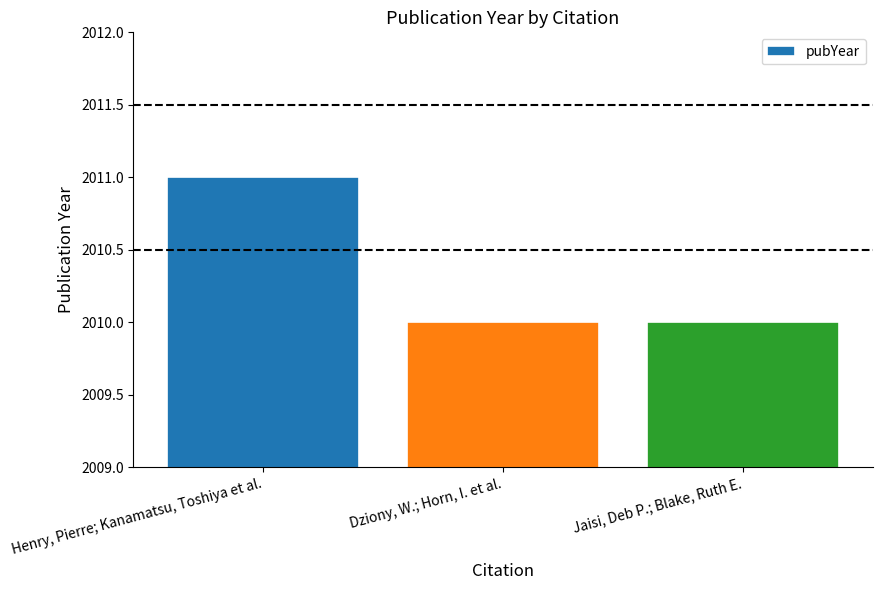

What is the minimum value shown in the chart?

2010